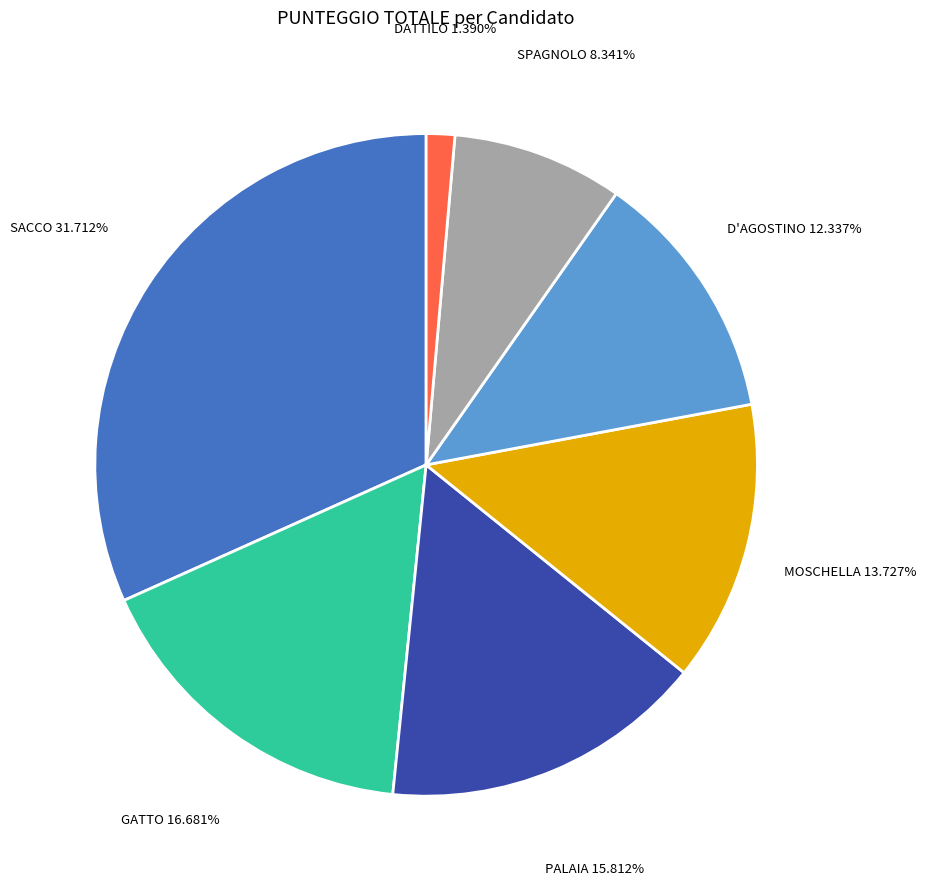

To the nearest percent, what percentage of the pie is SPAGNOLO?

8%